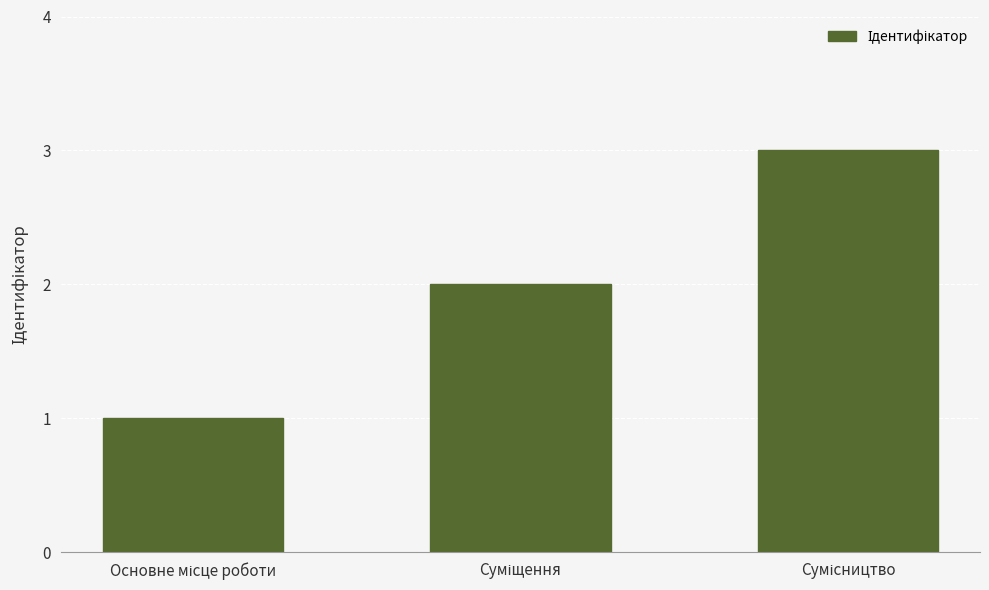

What is the sum of all values?

6